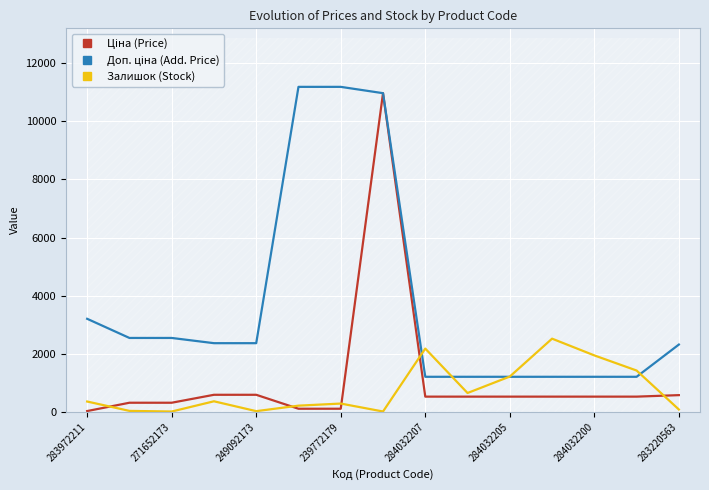

Where does the Доп. ціна (Add. Price) series first go above 2366?

283972211